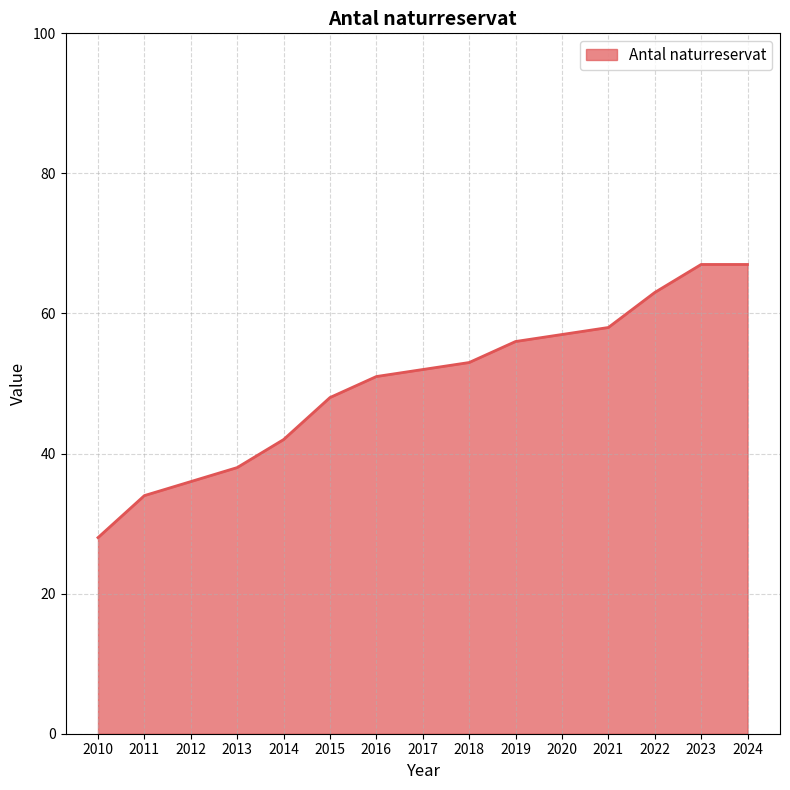

How many lines are shown in the chart?

1